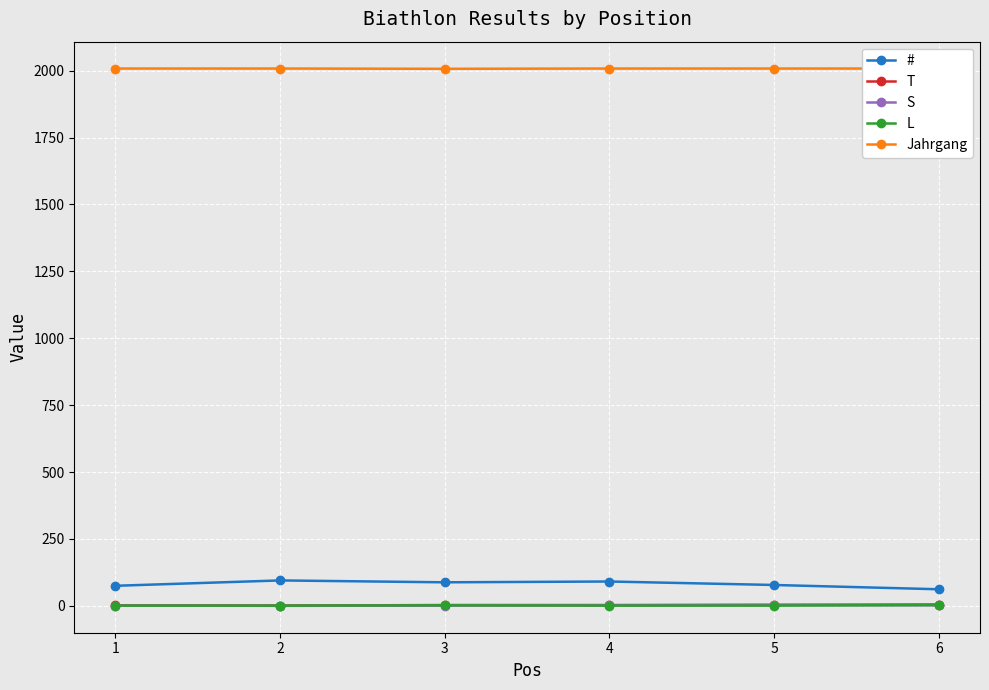

Which series has the largest total across all categories?

Jahrgang